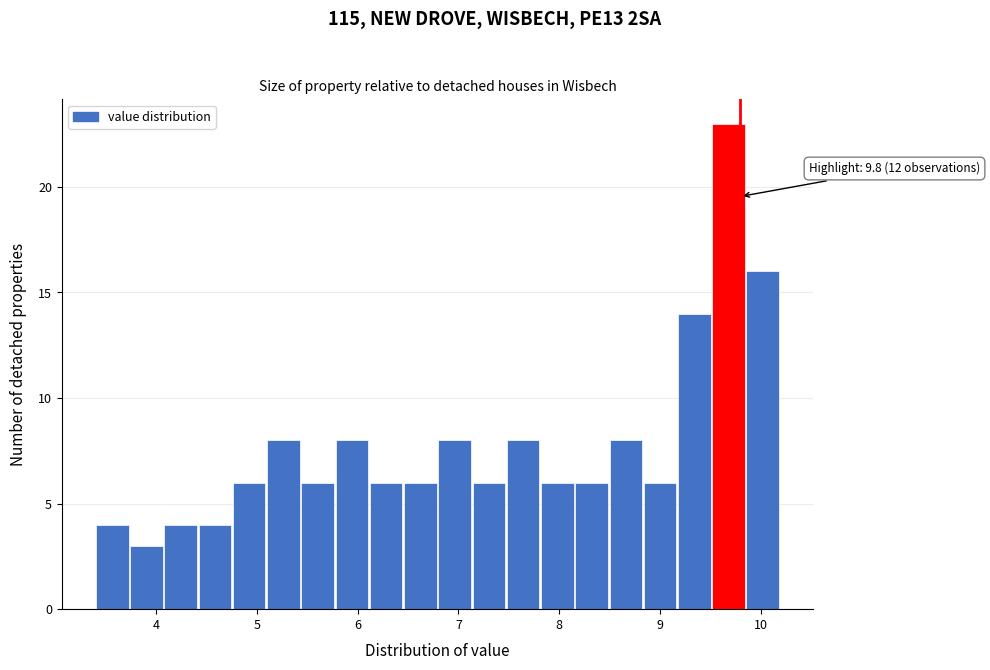

Around what value on the x-axis is the tallest bar? Give the approximate position of its centre, as read against the axis.

9.7